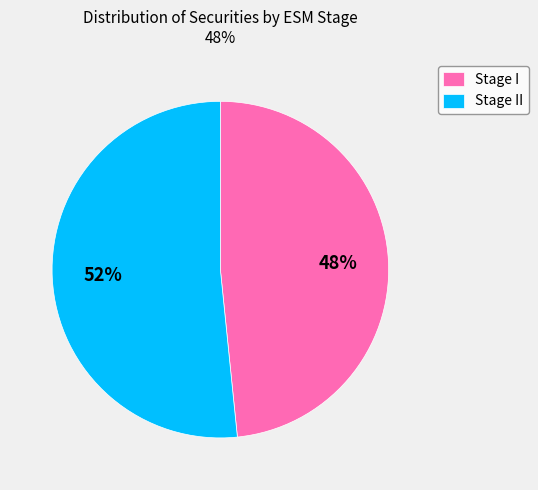

To the nearest percent, what is the combined percentage of Stage II and Stage I?

100%